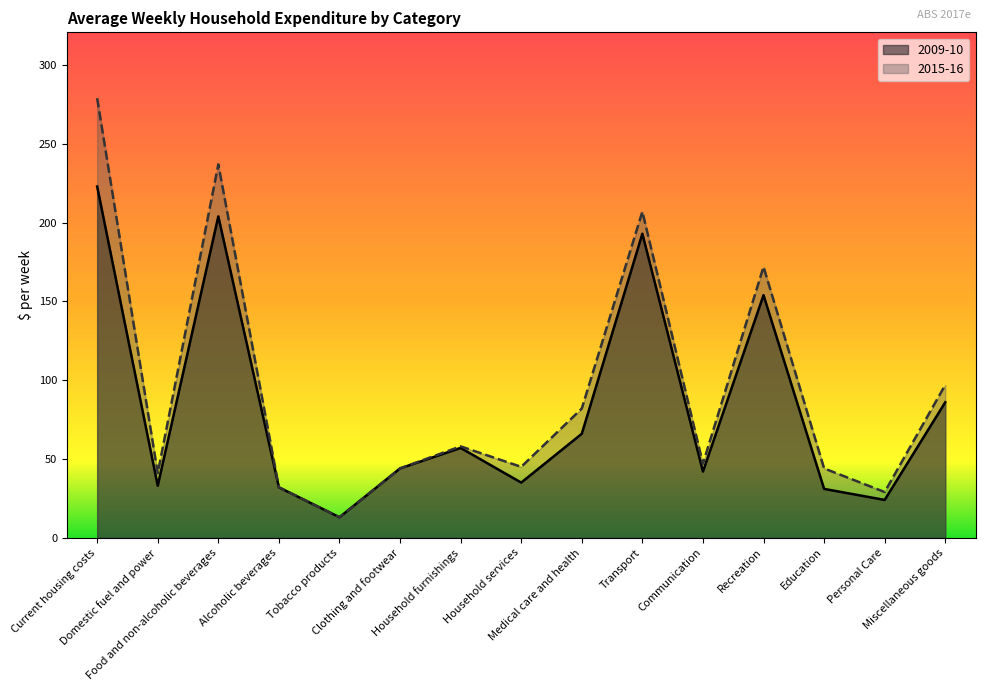

What is the difference between the highest and lowest values at Household services?

10